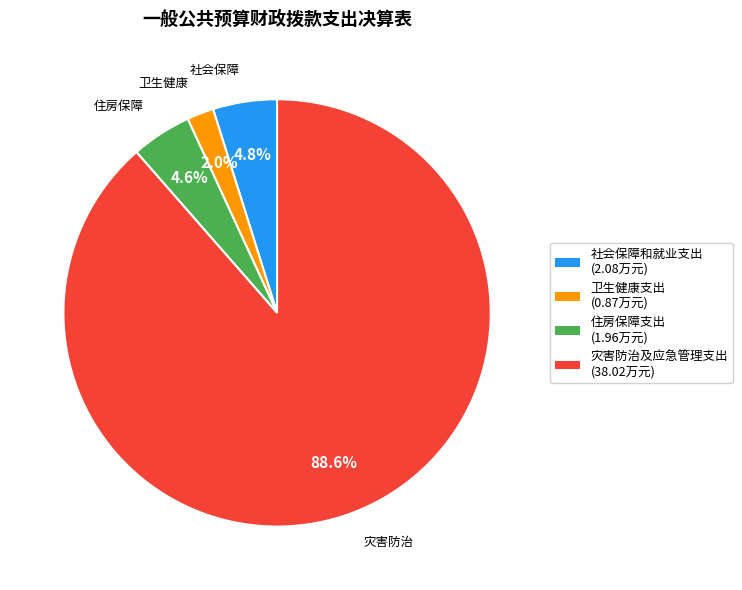

What percentage is the 住房保障支出 slice, to the nearest percent?

5%